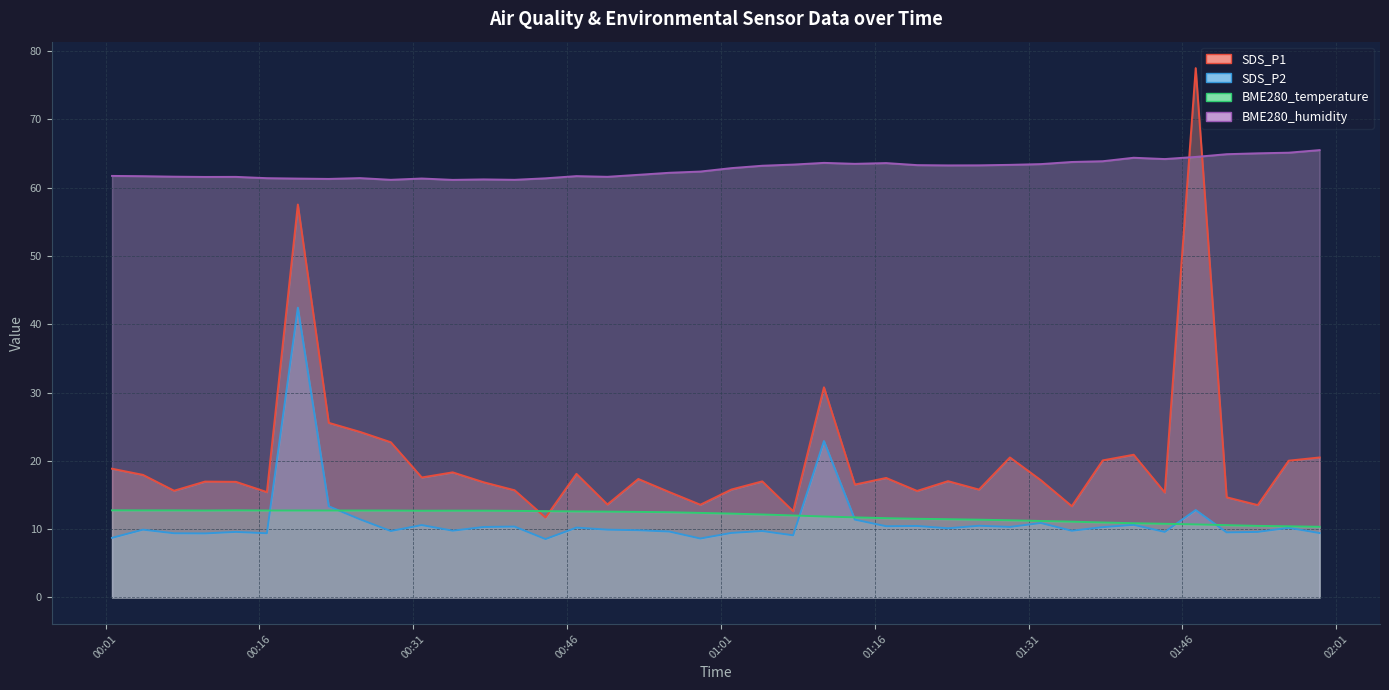

Which series has the largest total across all categories?

BME280_humidity